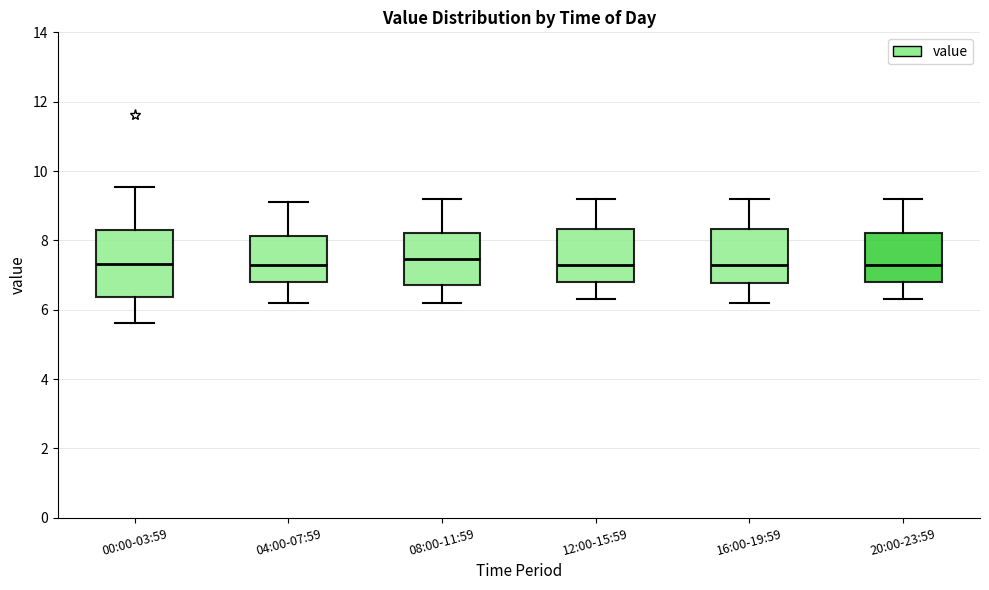

Reading left to right, transcribe this box plot: for each box, give where its median line is, the range the box spans, and where its two whiskers end, as read against the y-axis. The values are not printed on the chart, so give them approximately, as read against the axis.

00:00-03:59: median 7.4, box 6.4 to 8.4, whiskers 5.6 to 9.6
04:00-07:59: median 7.4, box 6.8 to 8.2, whiskers 6.2 to 9.2
08:00-11:59: median 7.4, box 6.8 to 8.2, whiskers 6.2 to 9.2
12:00-15:59: median 7.4, box 6.8 to 8.4, whiskers 6.4 to 9.2
16:00-19:59: median 7.4, box 6.8 to 8.4, whiskers 6.2 to 9.2
20:00-23:59: median 7.4, box 6.8 to 8.2, whiskers 6.4 to 9.2